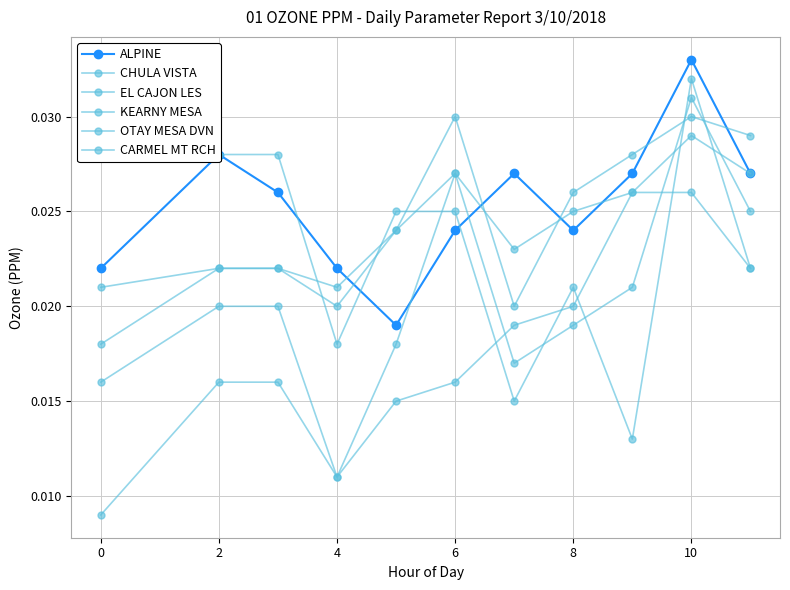

True or false: ALPINE has more than 1 interior local peaks.

True